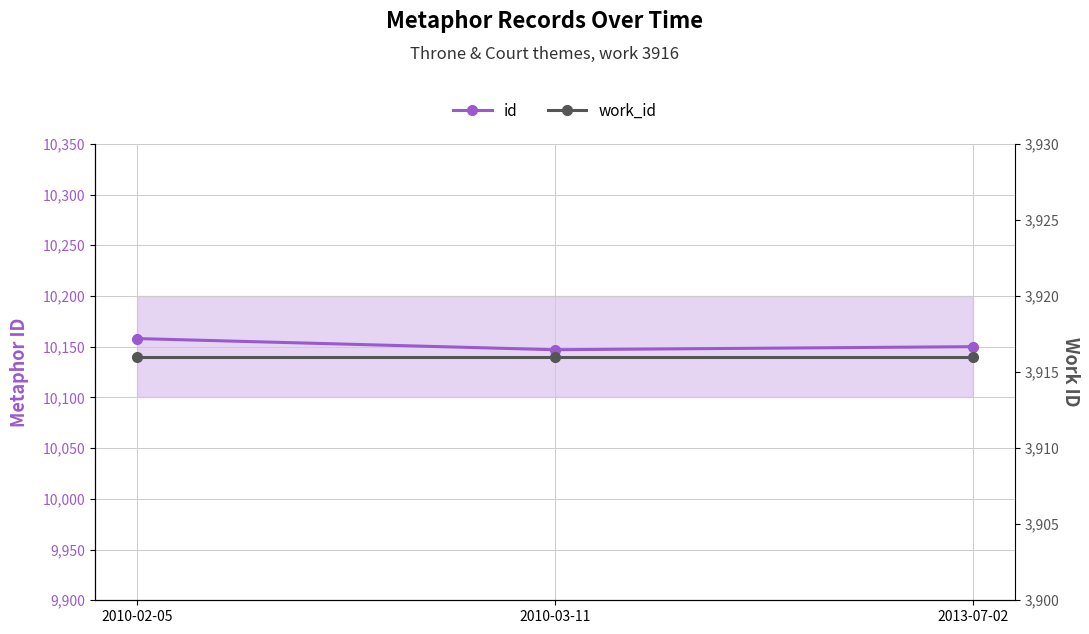

Read the work_id value at 2010-03-11.

3916